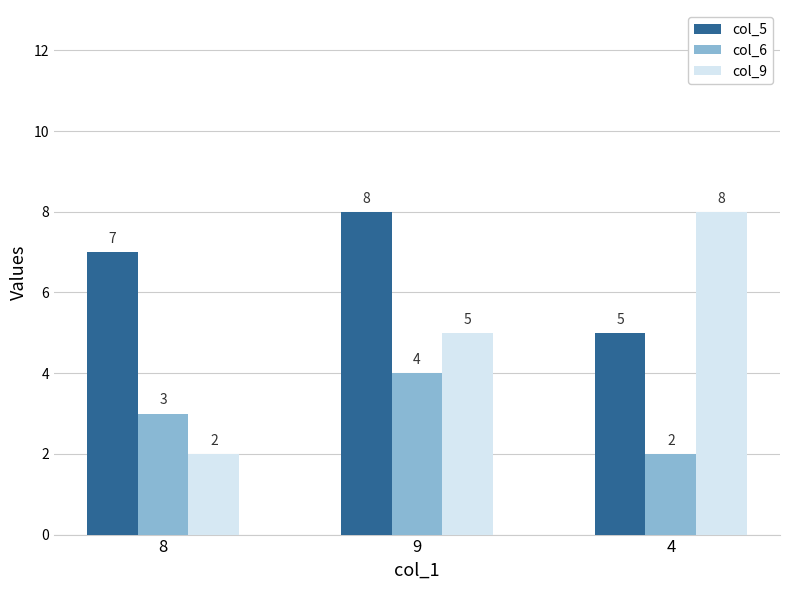

What is the label of the 2nd bar from the left?

9